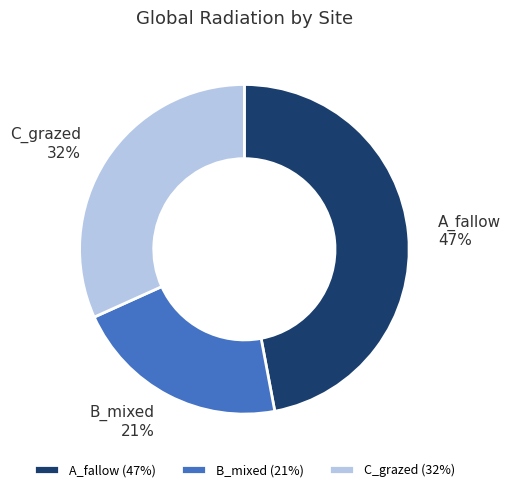

Rank the categories by value from lowest to highest.

B_mixed (21%), C_grazed (32%), A_fallow (47%)